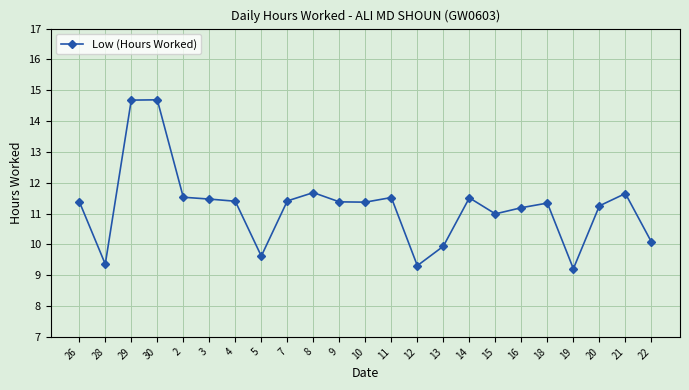

What is the value of the 6th point from the left?

11.5